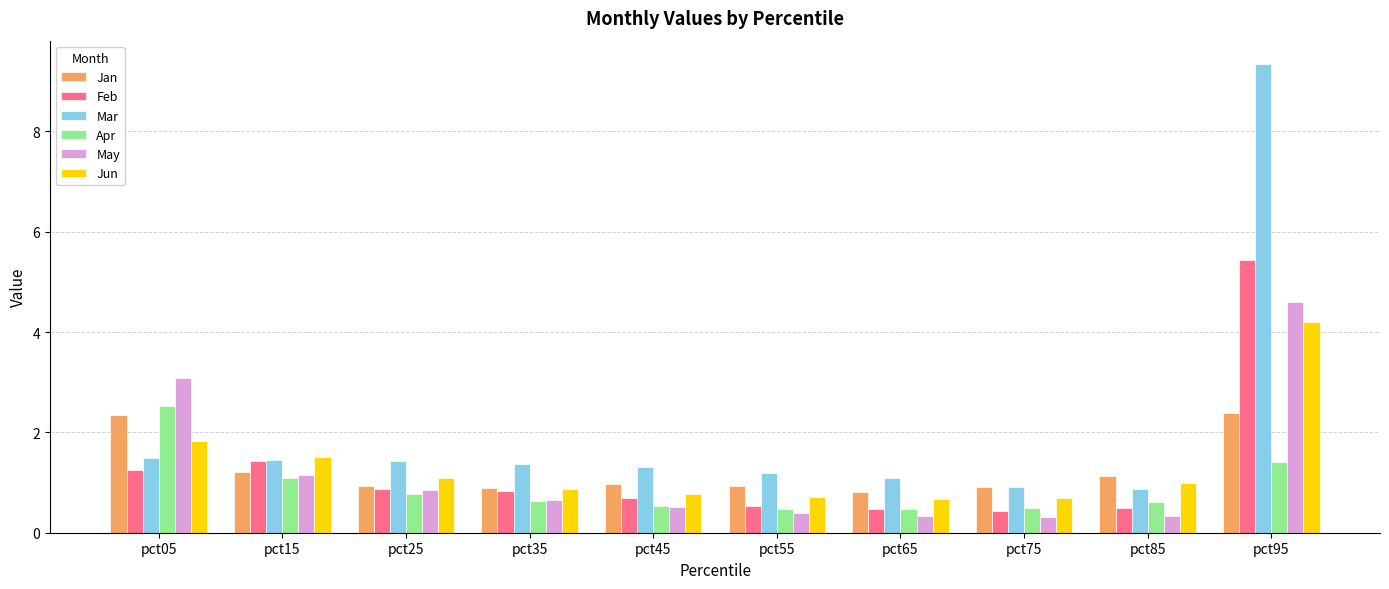

The value of Jan at pct65 is 1.3. True or false?

False